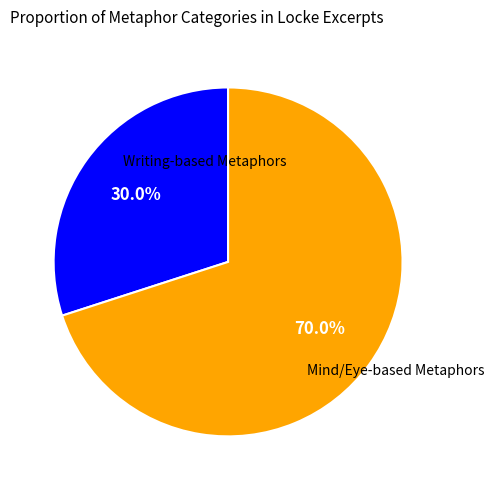

How many slices are in this pie chart?

2